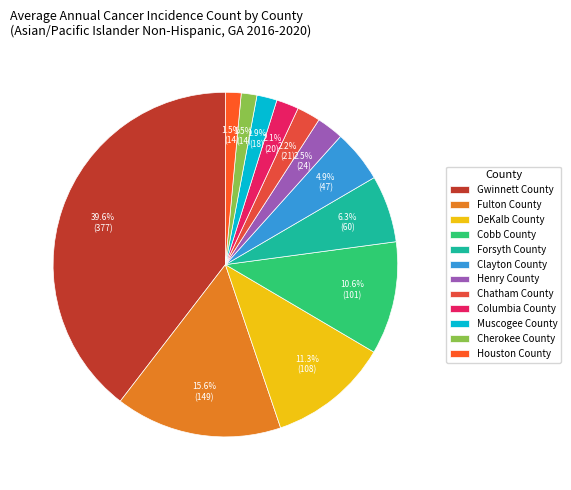

Combined, what portion of the pie is Chatham County and Muscogee County?

4.1%